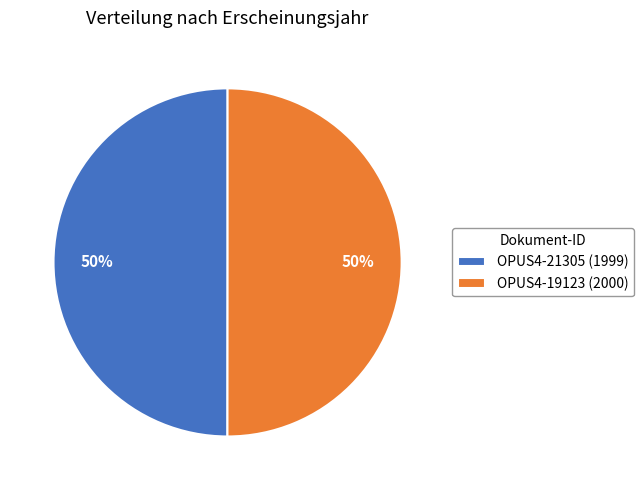

To the nearest percent, what is the average slice percentage?

50%